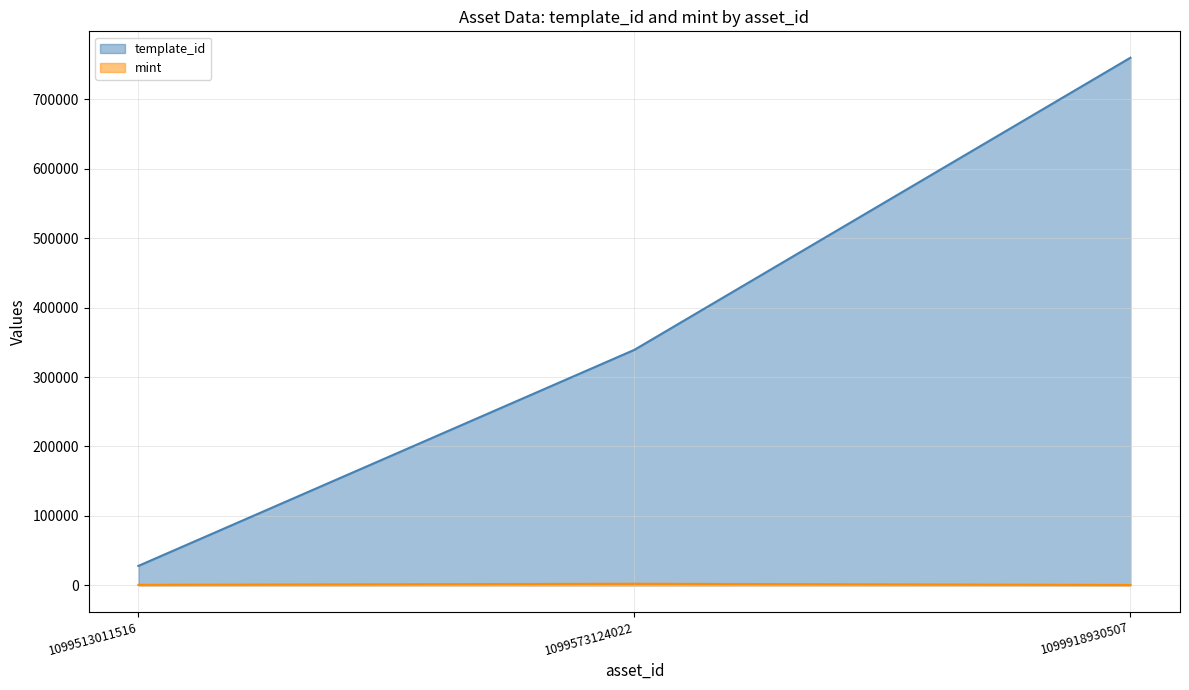

How many distinct data groups are displayed?

2